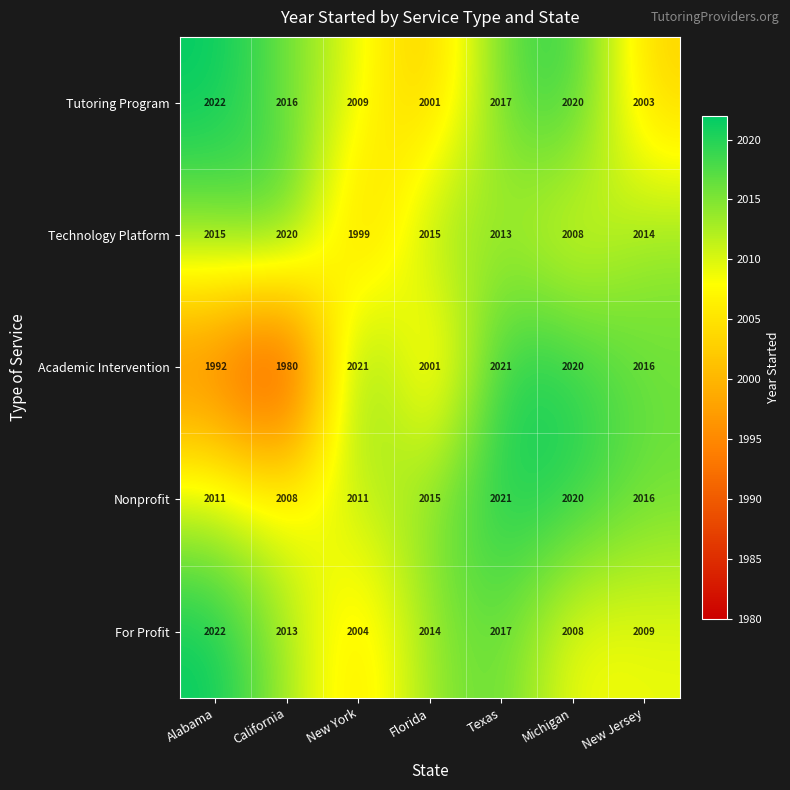

Is it true that Nonprofit equals 2974 at Texas?

False